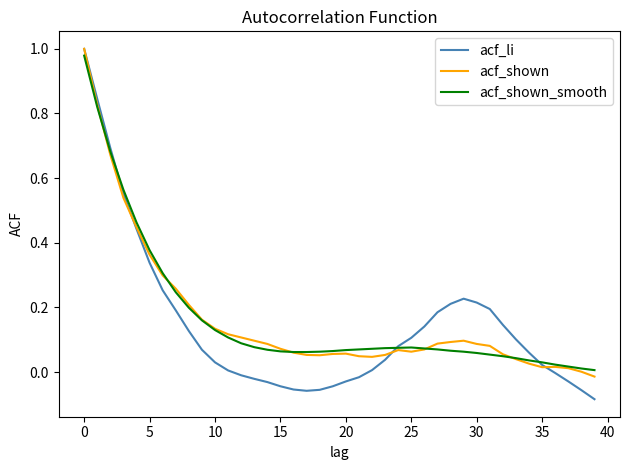

Which series has the largest range (max minus min)?

acf_li